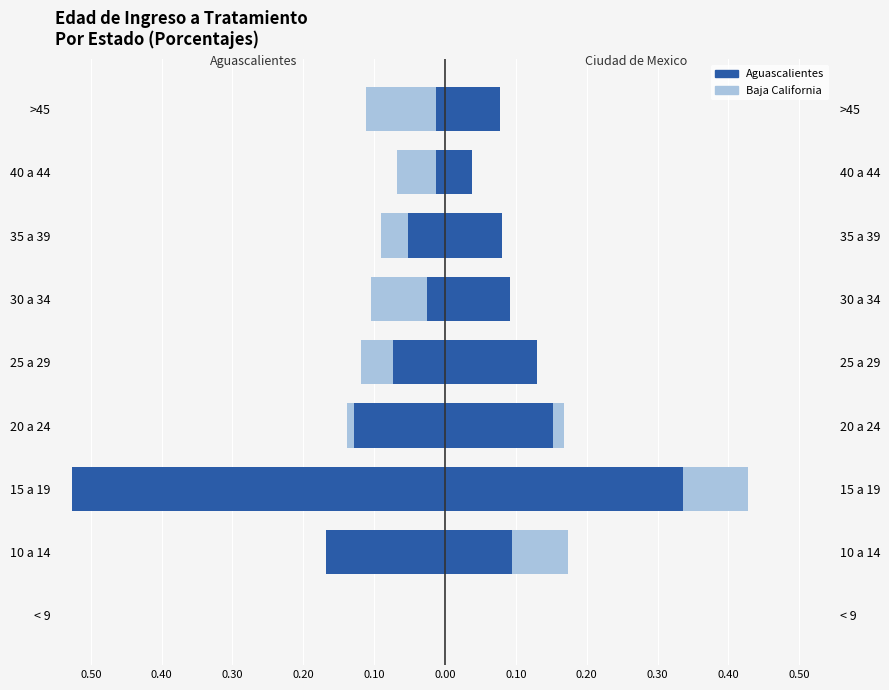

What is the smallest value displayed?

-0.5